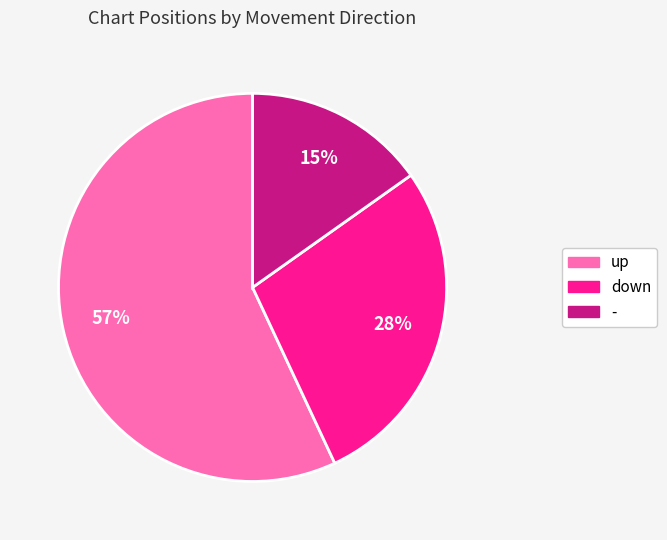

What percentage is the - slice, to the nearest percent?

15%